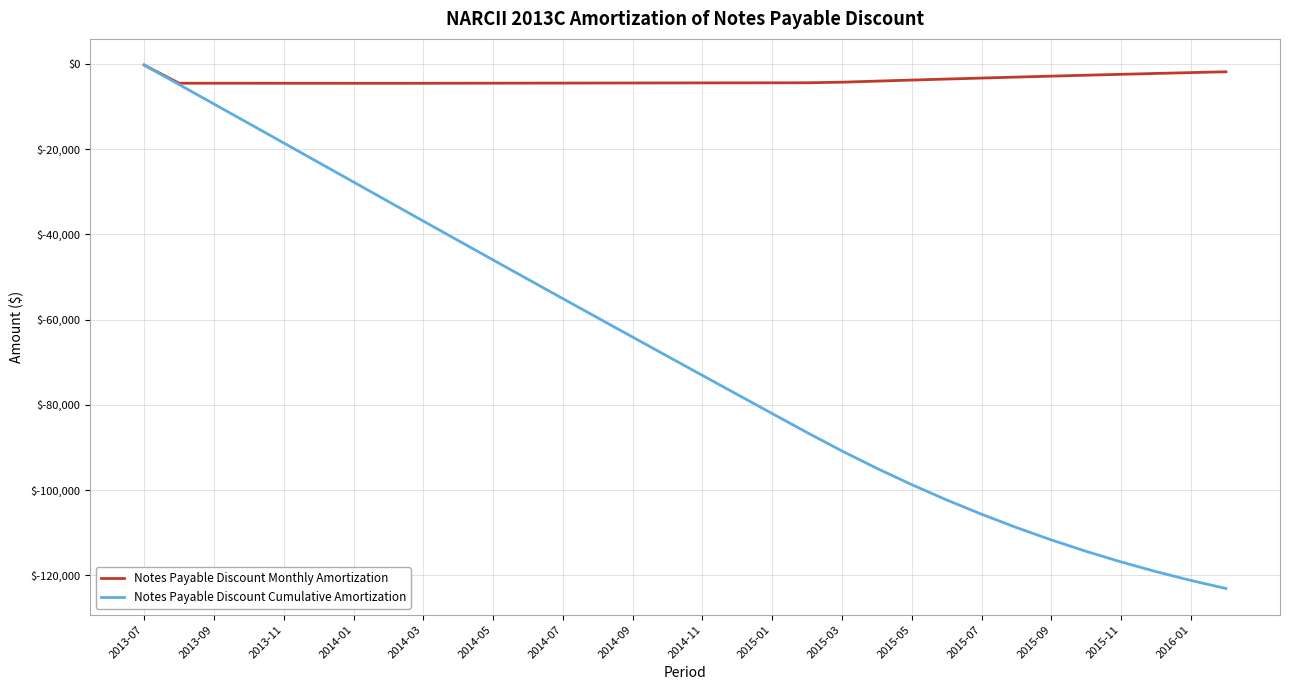

Does the chart display data point markers on the line(s)?

No